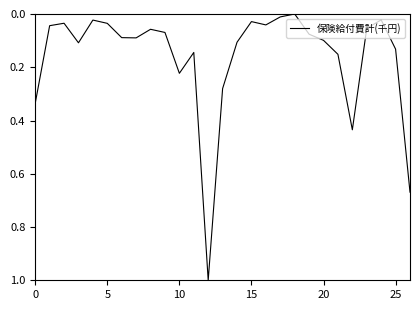

What is the greatest value displayed?

1.0